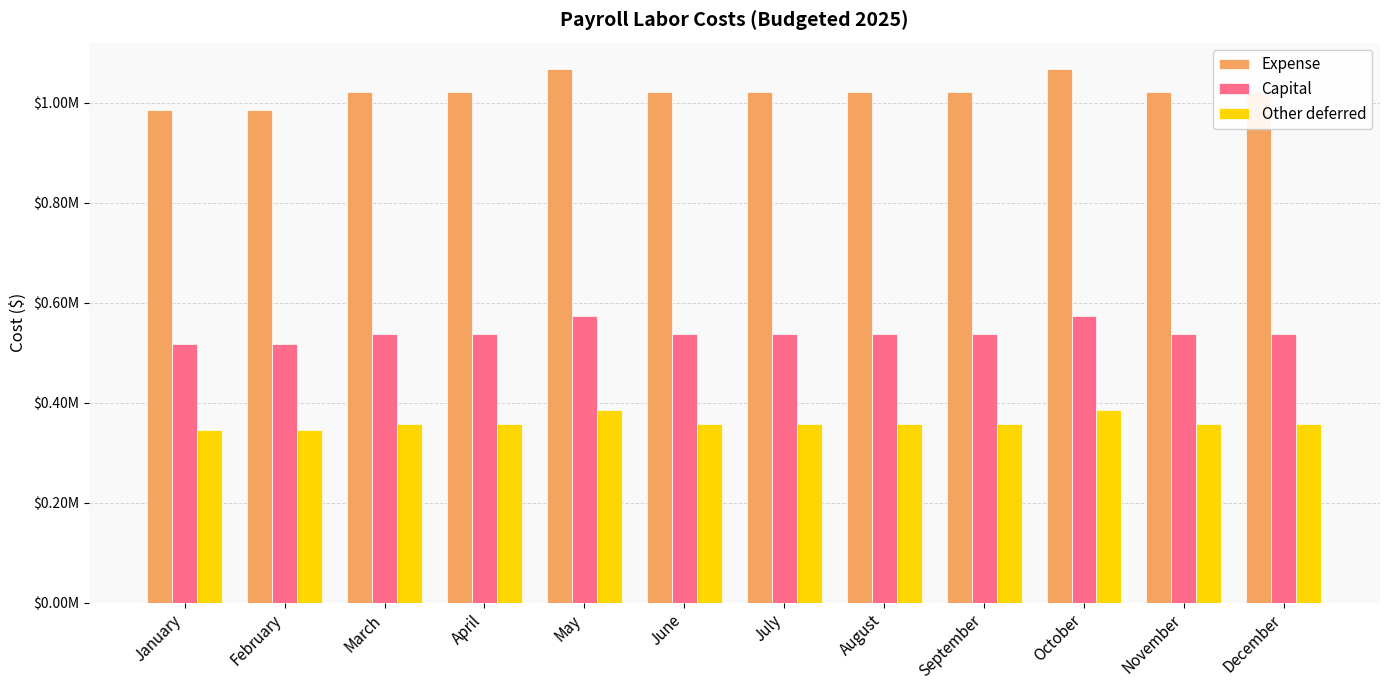

What is the difference between the maximum and minimum values in the Other deferred series?

39213.6